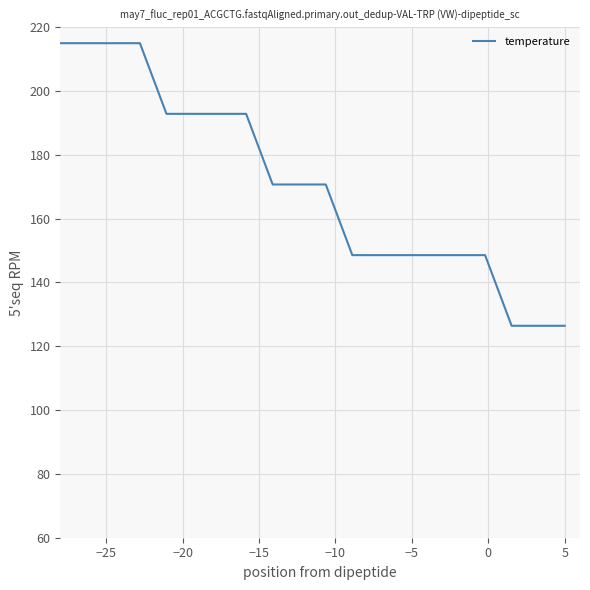

What is the smallest value displayed?

126.4